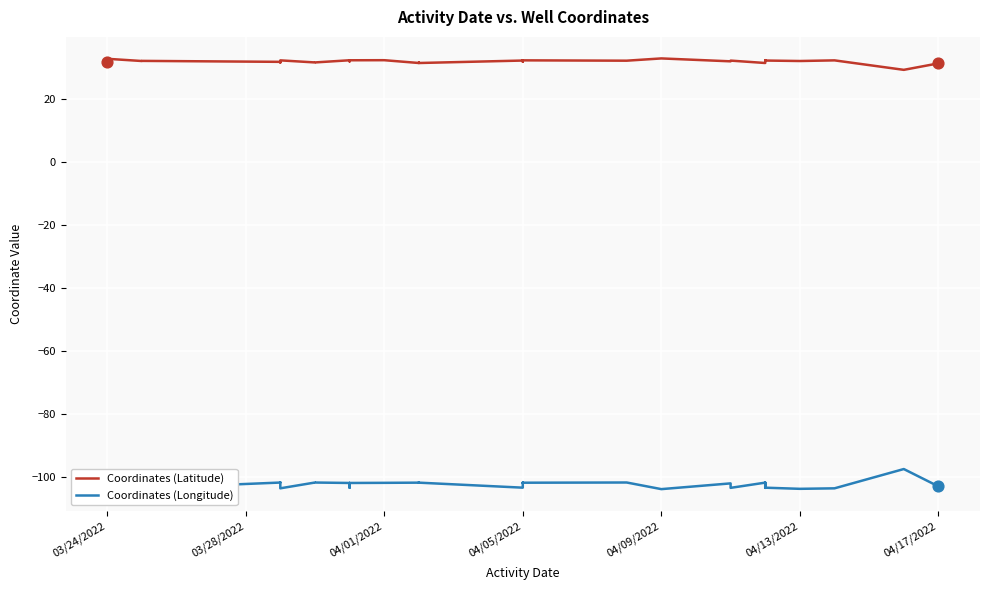

What are all the series names shown in the legend?

Coordinates (Latitude), Coordinates (Longitude)